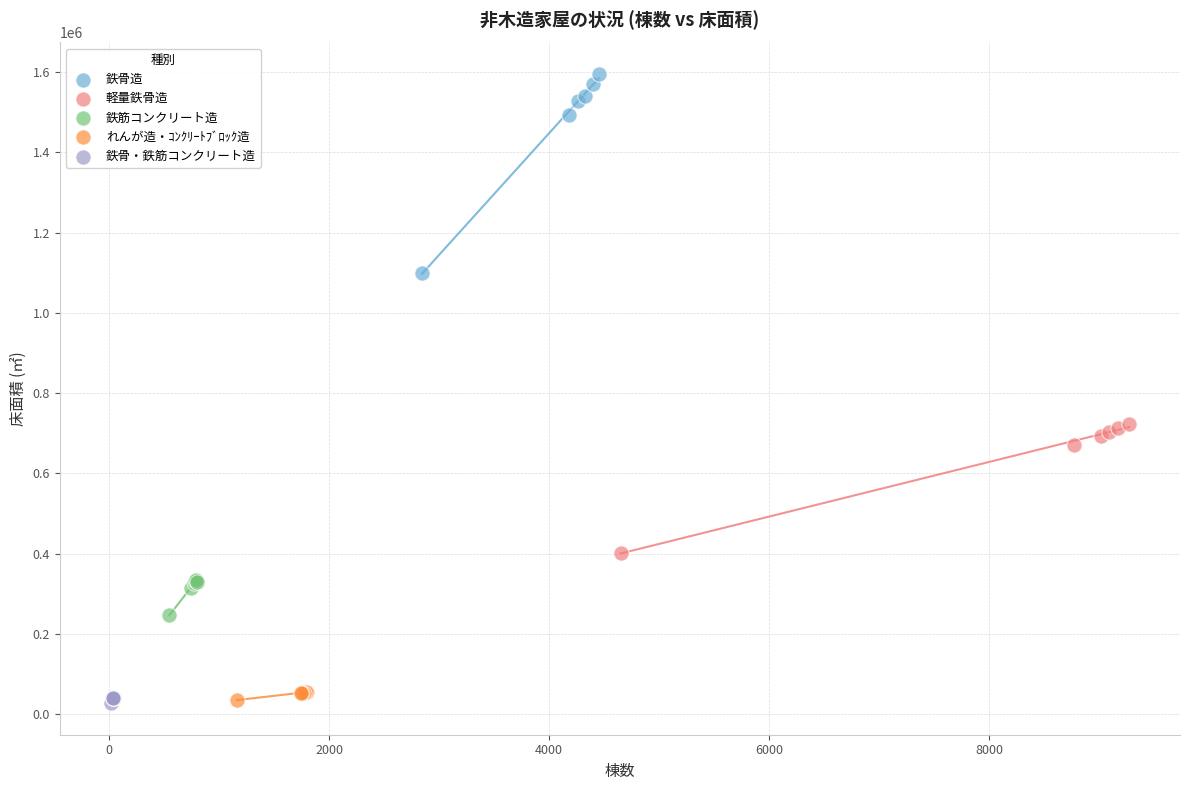

What are all the series names shown in the legend?

鉄骨造, 軽量鉄骨造, 鉄筋コンクリート造, れんが造・ｺﾝｸﾘｰﾄﾌﾞﾛｯｸ造, 鉄骨・鉄筋コンクリート造